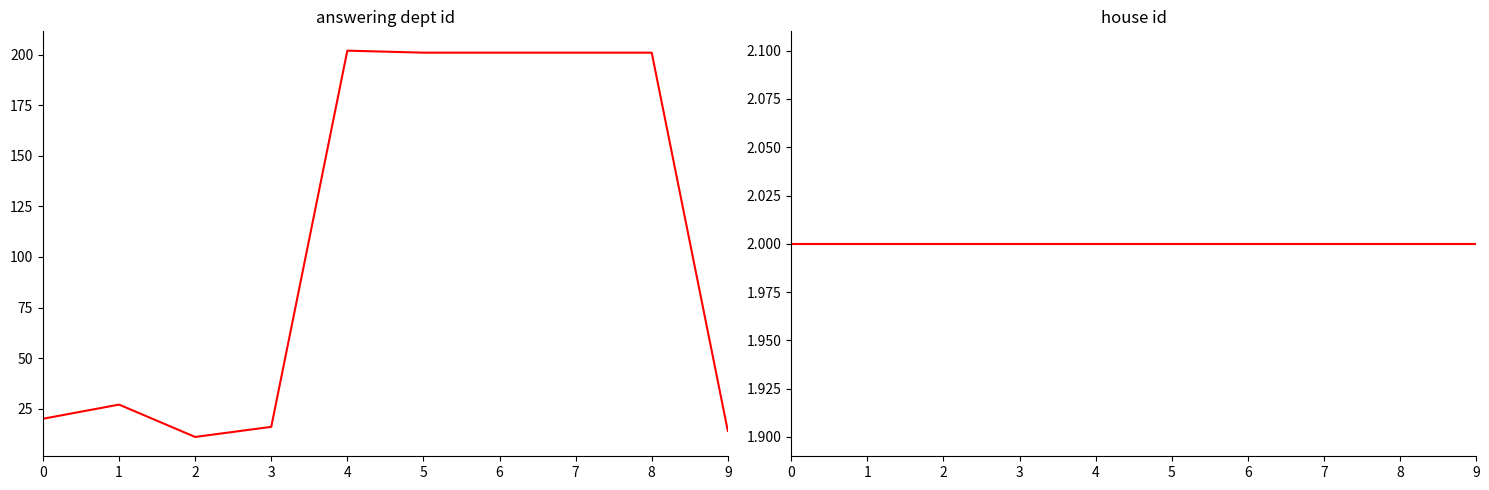

True or false: answering dept id has more than 1 points higher than both neighbors.

True